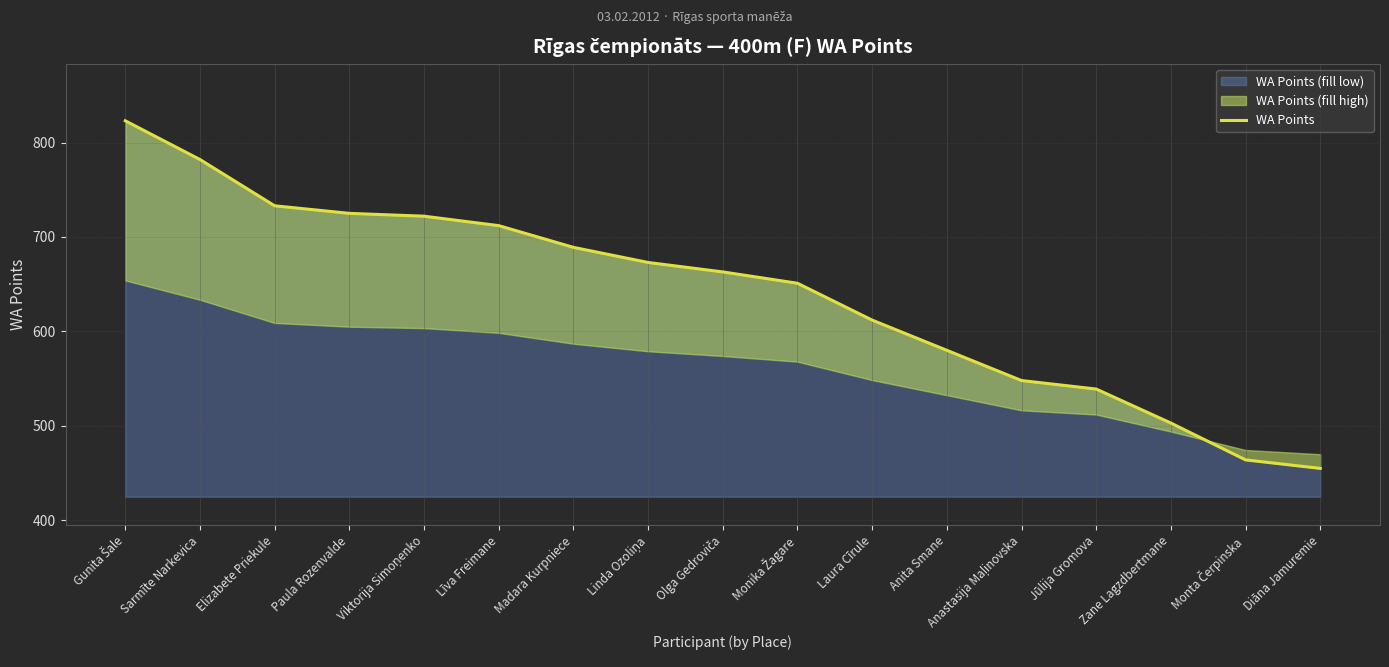

At which category does the chart reach its peak across all series?

Gunita Šale